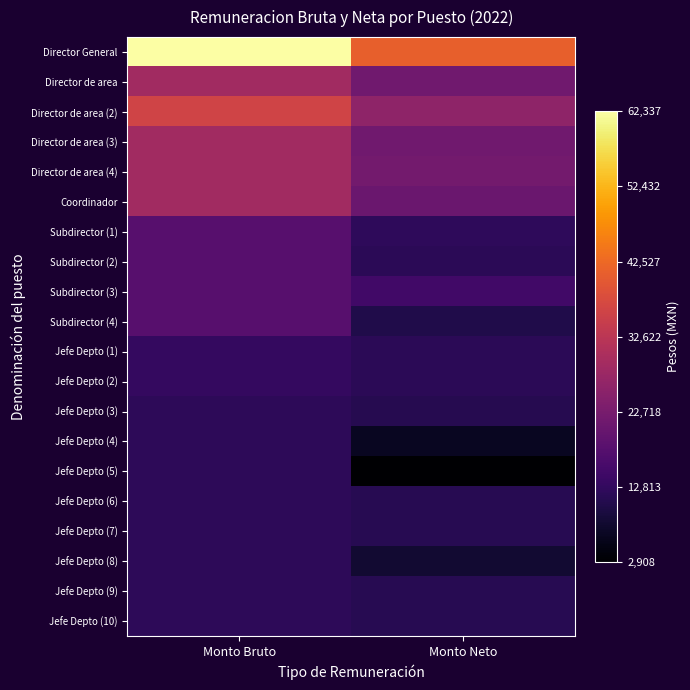

Which label corresponds to the smallest value in the chart?

Monto Neto